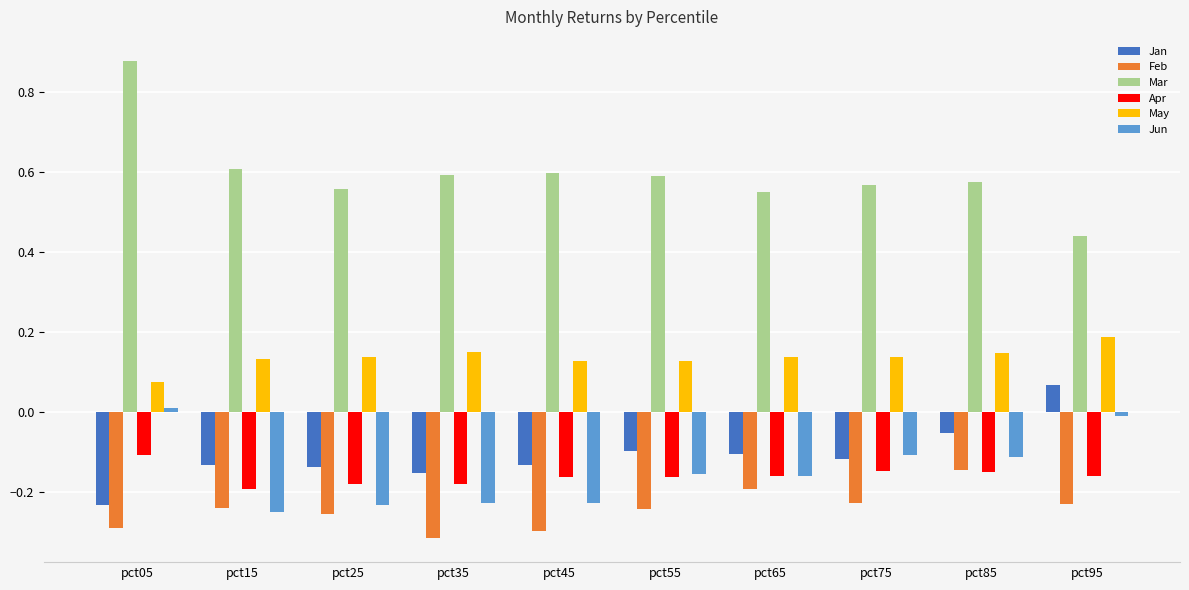

At which category does the chart reach its peak across all series?

pct05